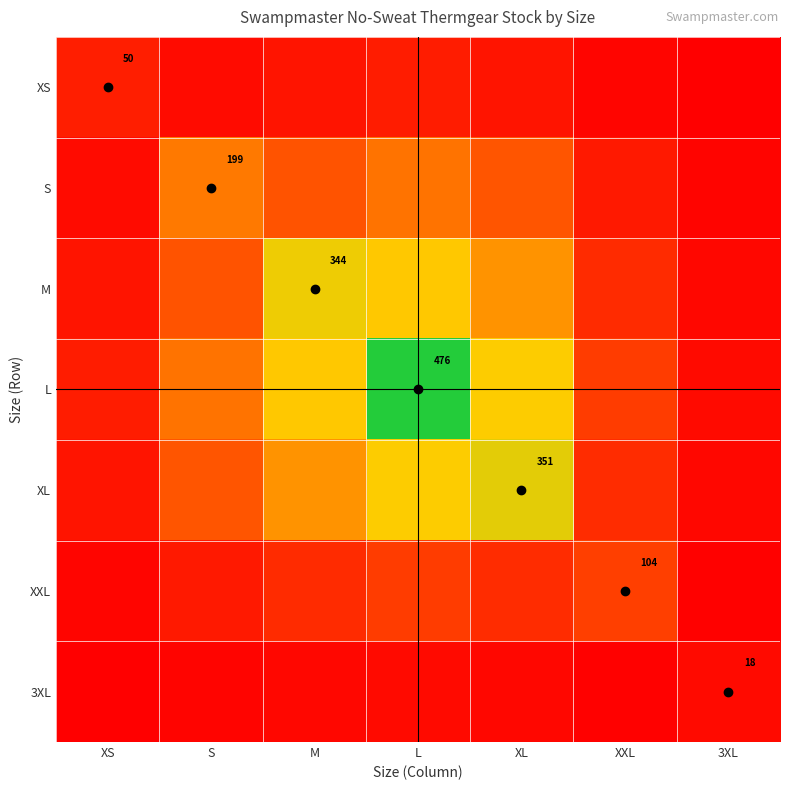

What is the greatest value displayed?

476.0